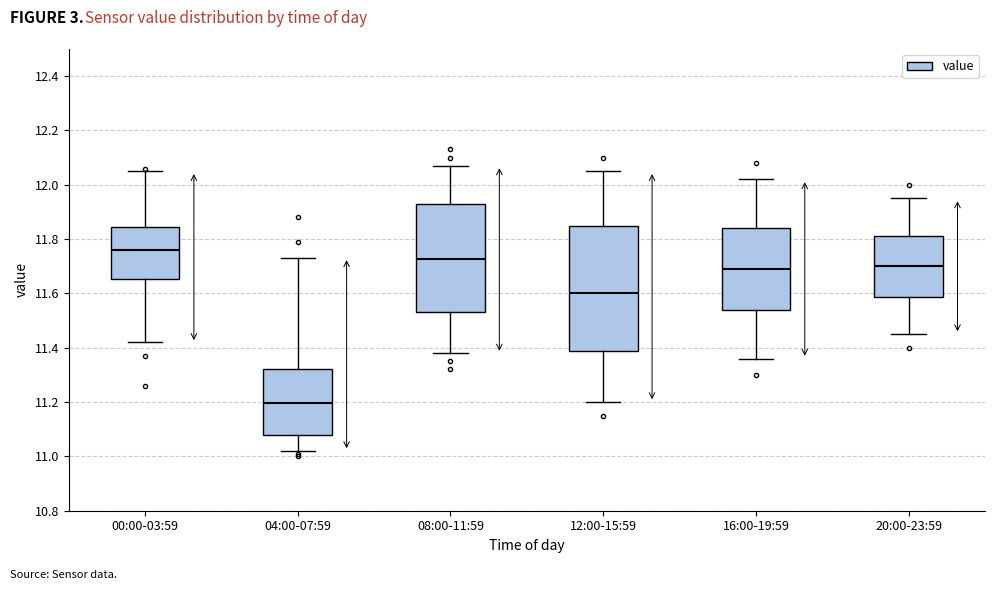

Where is the lower edge of the box for 04:00-07:59 on the y-axis? The values are not printed on the chart, so give them approximately, as read against the axis.

11.08